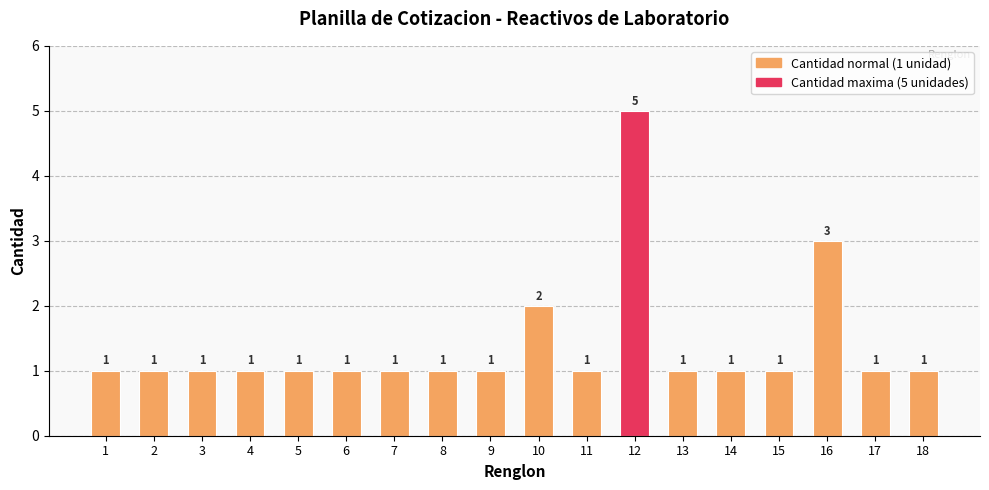

What is the smallest value displayed?

1